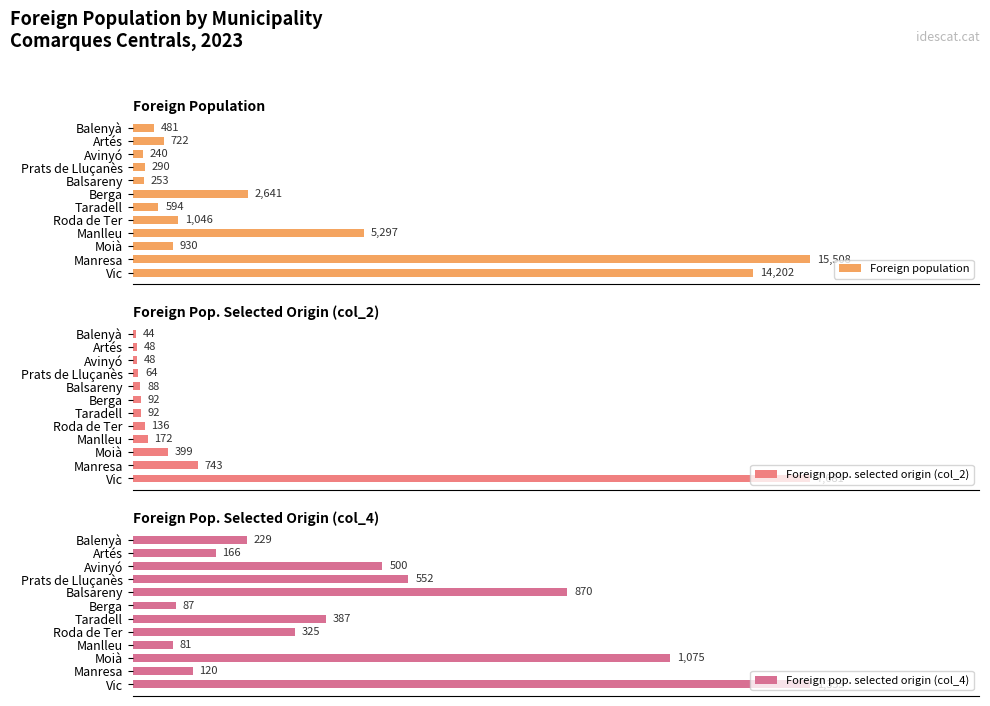

Which category has the highest value in the Foreign pop. selected origin (col_4) series?

Vic